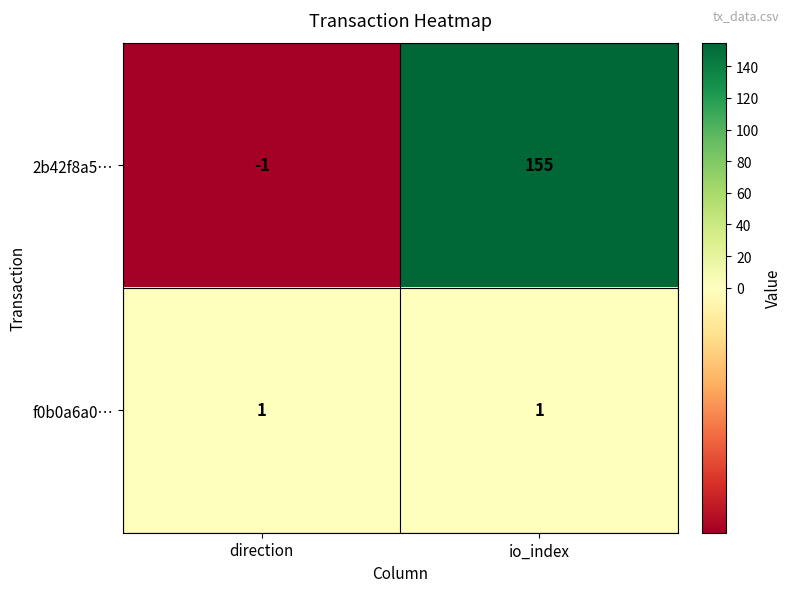

What is the minimum value shown in the chart?

-1